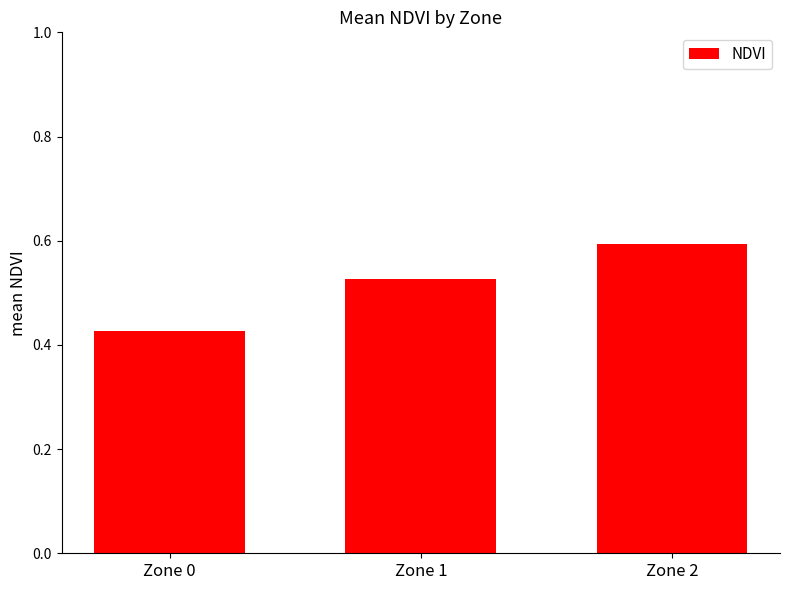

Rank the categories by value from lowest to highest.

Zone 0, Zone 1, Zone 2